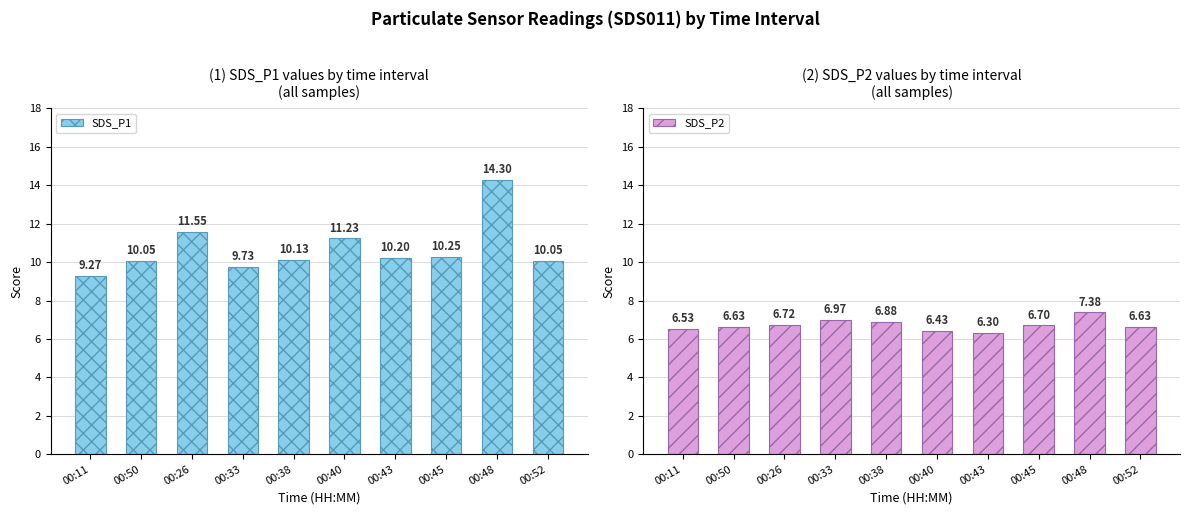

List the series in order of their peak value, highest first.

SDS_P1, SDS_P2